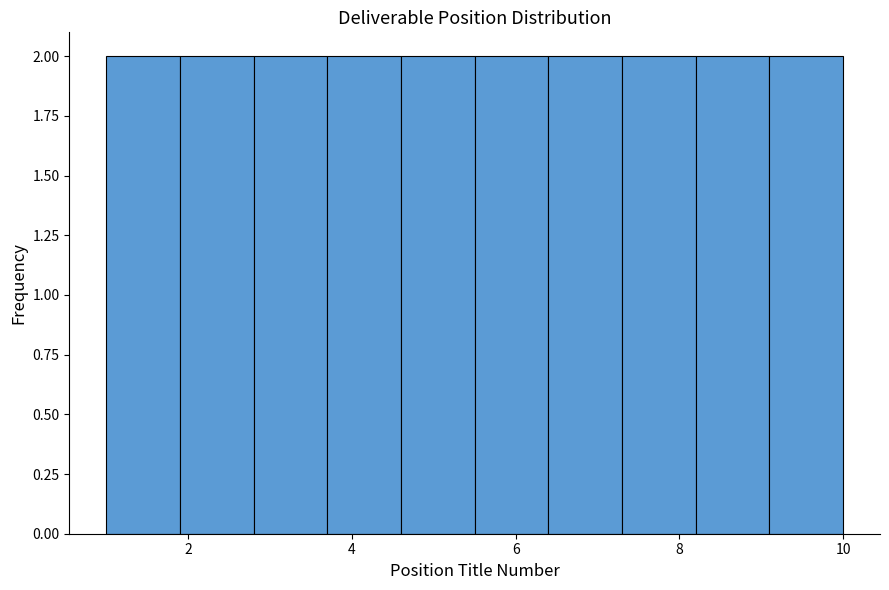

What is the height of the bar covering 4.6 to 5.5 on the x-axis? Neither the bar edges nor the heights are printed on the chart, so give them approximately, as read against the axes.

2